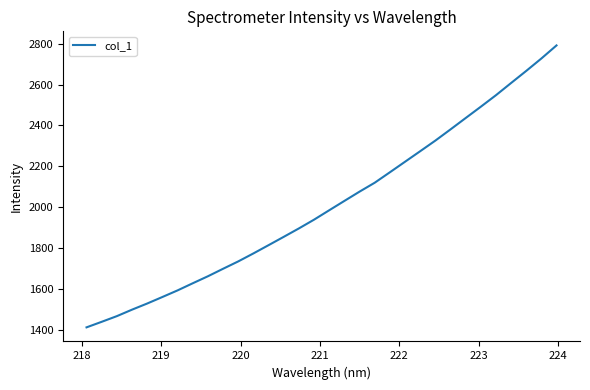

What is the minimum value shown in the chart?

1412.8